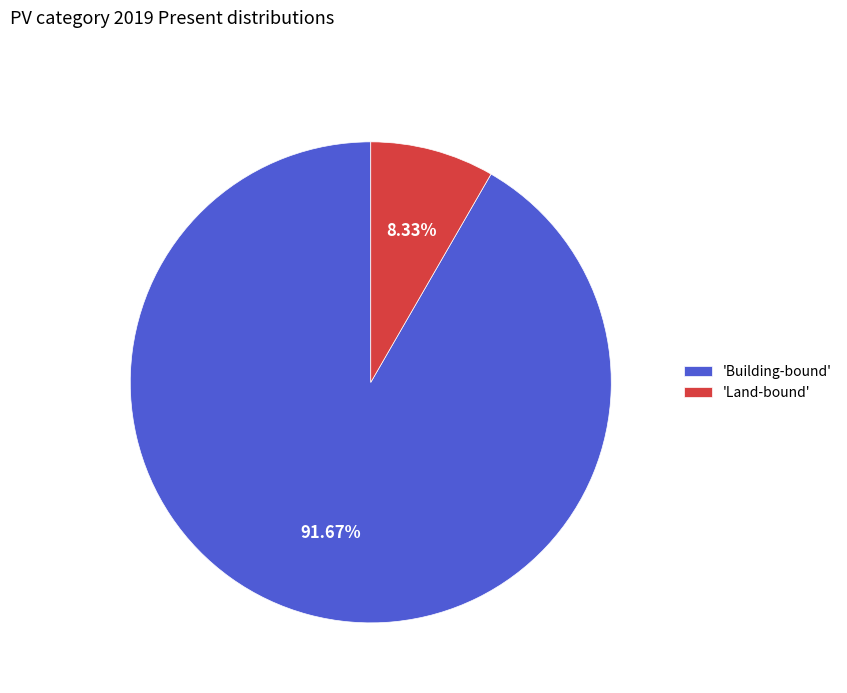

Is the sum of 'Land-bound' and 'Building-bound' greater than half?

Yes